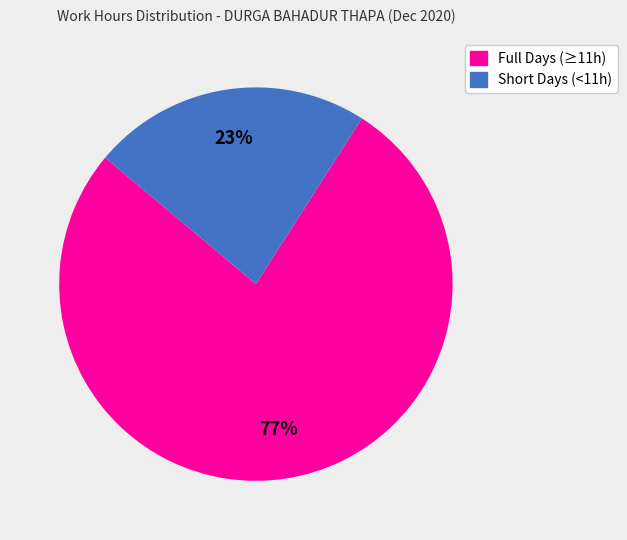

Is there a majority slice in this chart?

Yes